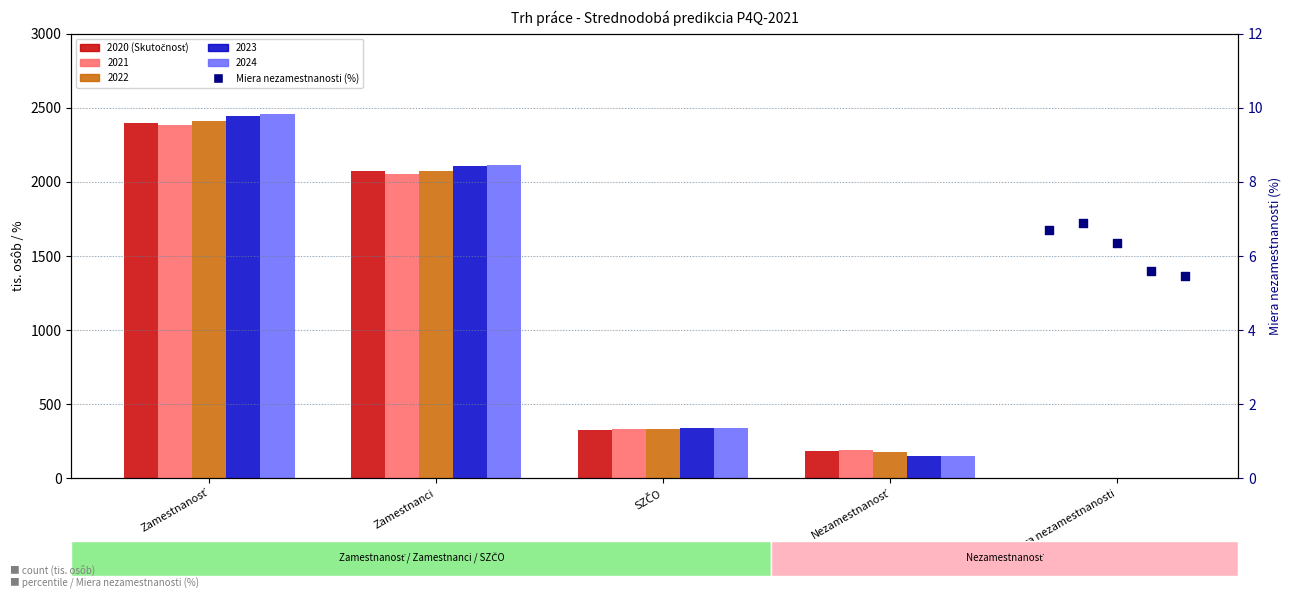

Which has a higher value, Zamestnanosť or Nezamestnanosť?

Zamestnanosť